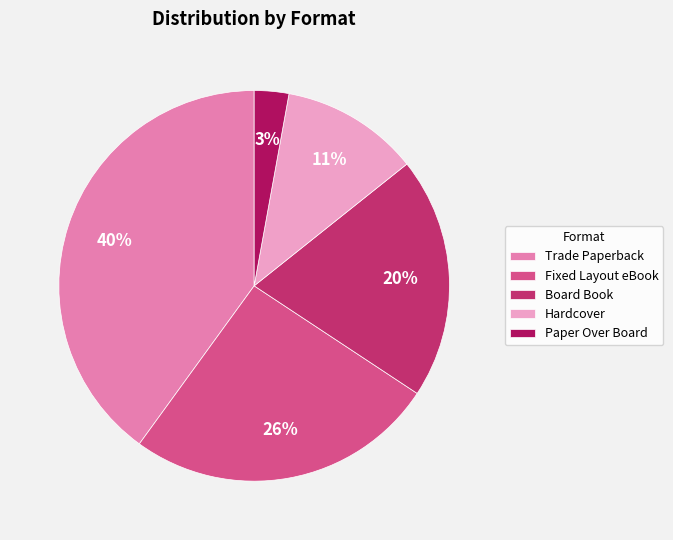

Between Fixed Layout eBook and Paper Over Board, which is larger?

Fixed Layout eBook